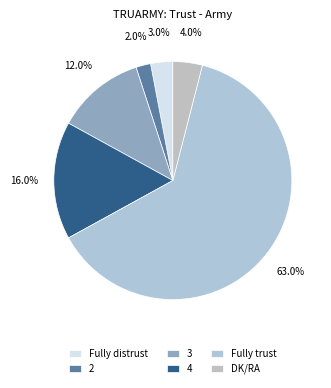

How many slices are in this pie chart?

6